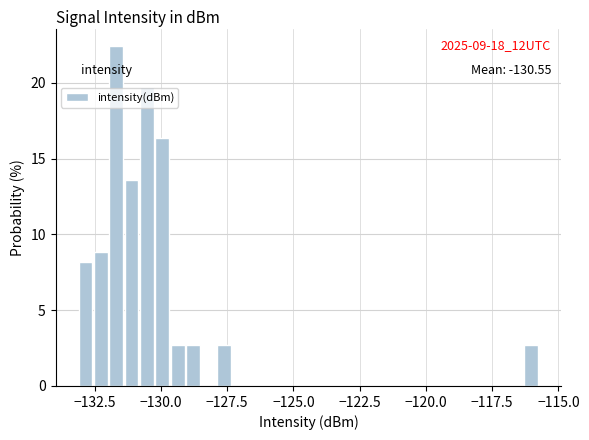

Around what value on the x-axis is the tallest bar? Give the approximate position of its centre, as read against the axis.

-131.5